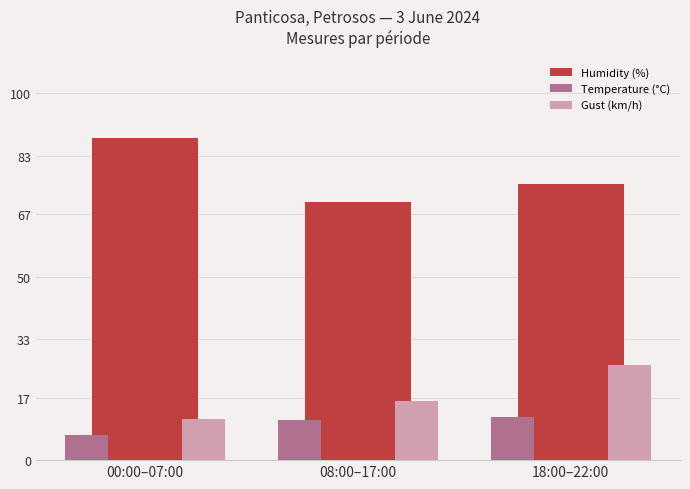

The value of Gust (km/h) at 00:00–07:00 is 11.1. True or false?

True